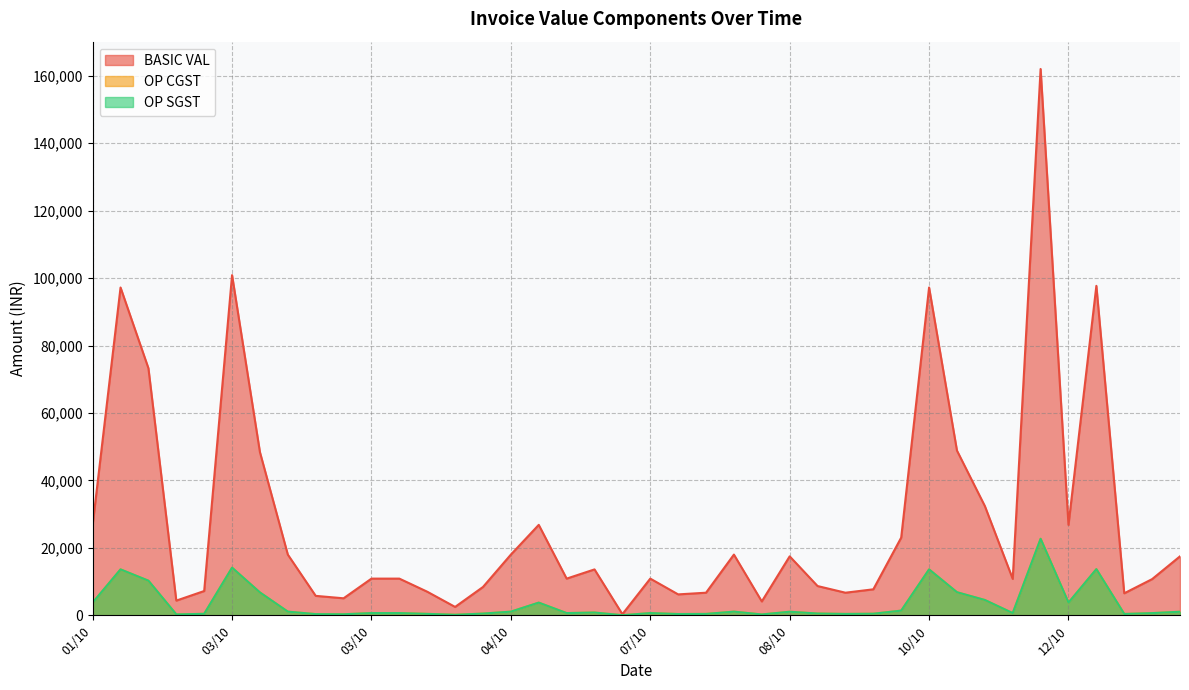

At 03/10, list the series in order from largest to smallest.

BASIC VAL, OP CGST, OP SGST